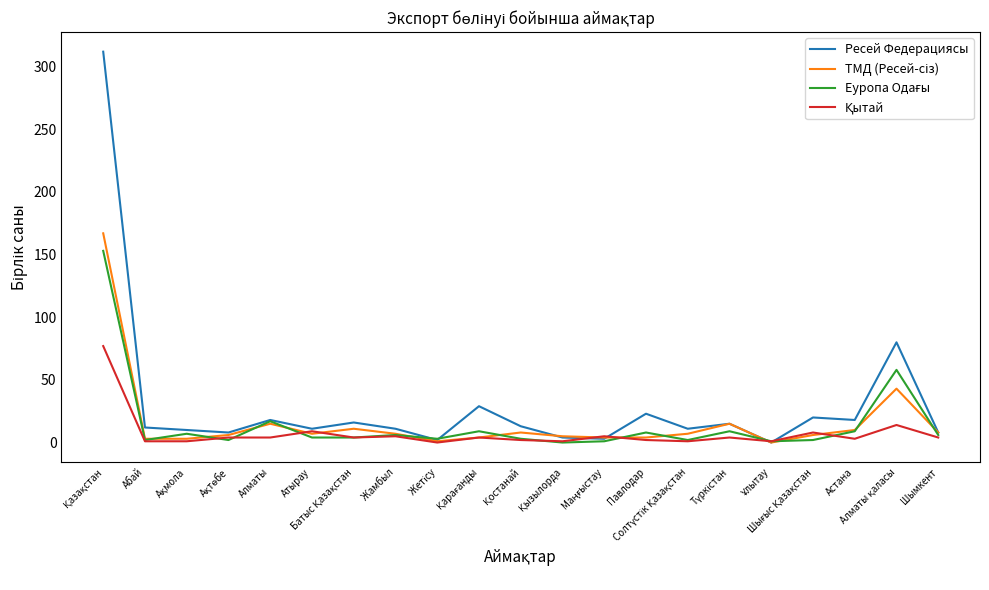

Which series has the largest range (max minus min)?

Ресей Федерациясы